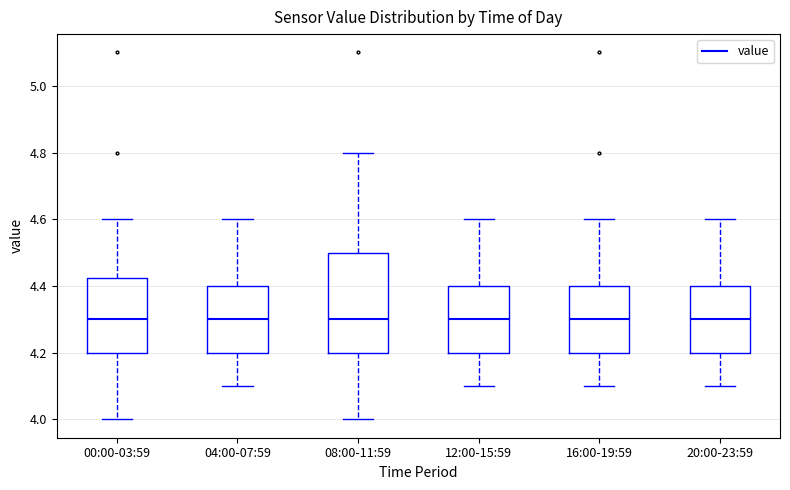

Reading left to right, transcribe this box plot: for each box, give where its median line is, the range the box spans, and where its two whiskers end, as read against the y-axis. The values are not printed on the chart, so give them approximately, as read against the axis.

00:00-03:59: median 4.30, box 4.20 to 4.42, whiskers 4.00 to 4.60
04:00-07:59: median 4.30, box 4.20 to 4.40, whiskers 4.10 to 4.60
08:00-11:59: median 4.30, box 4.20 to 4.50, whiskers 4.00 to 4.80
12:00-15:59: median 4.30, box 4.20 to 4.40, whiskers 4.10 to 4.60
16:00-19:59: median 4.30, box 4.20 to 4.40, whiskers 4.10 to 4.60
20:00-23:59: median 4.30, box 4.20 to 4.40, whiskers 4.10 to 4.60